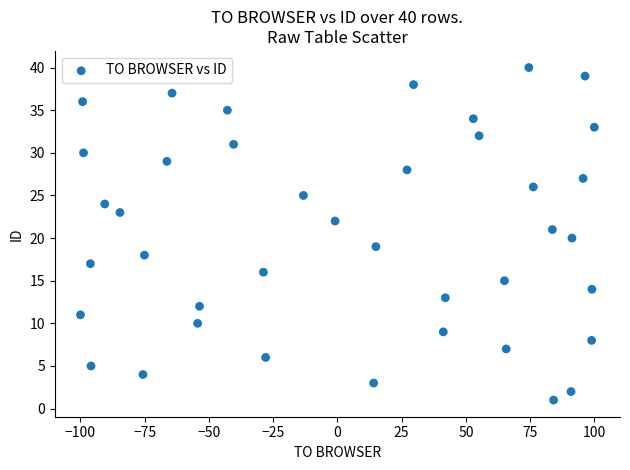

What is the range of Y values (max minus min)?

39